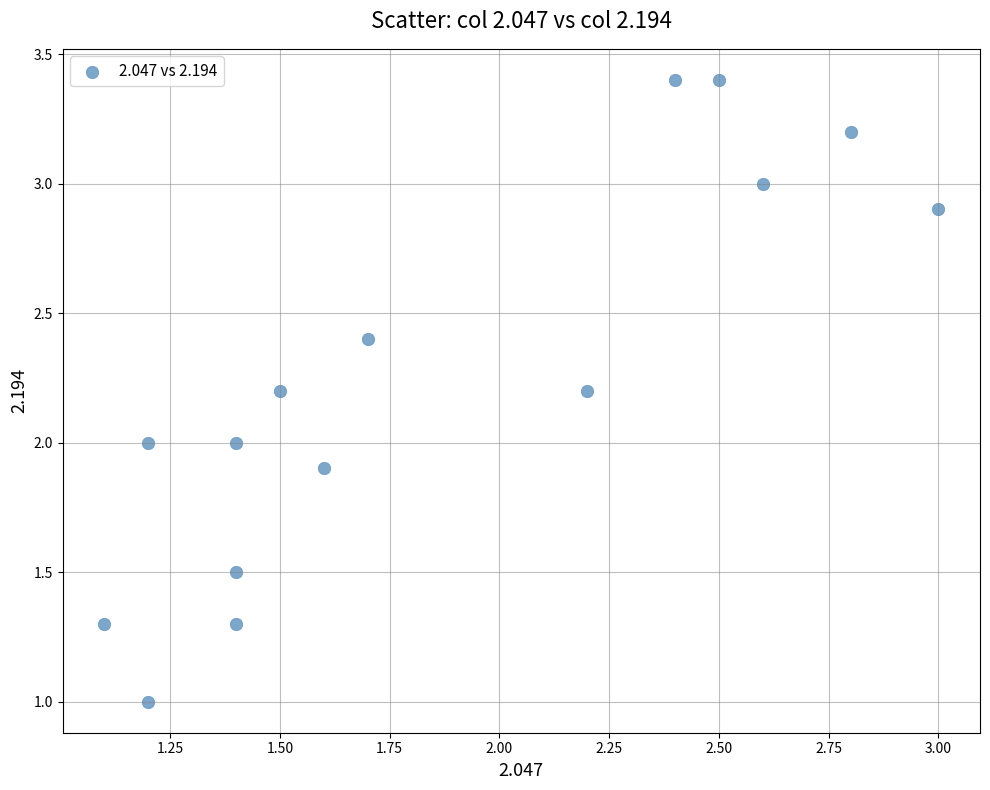

What is the range of Y values (max minus min)?

2.4